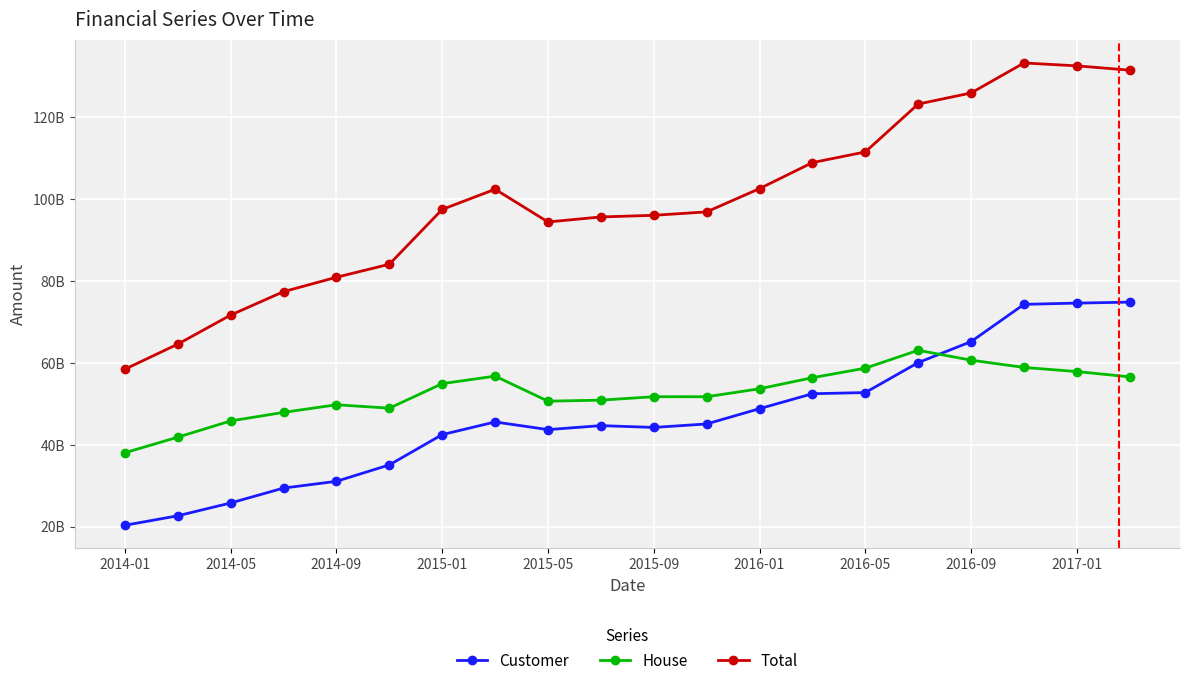

In House, how many points are lower than both neighbors (excluding endpoints)?

3